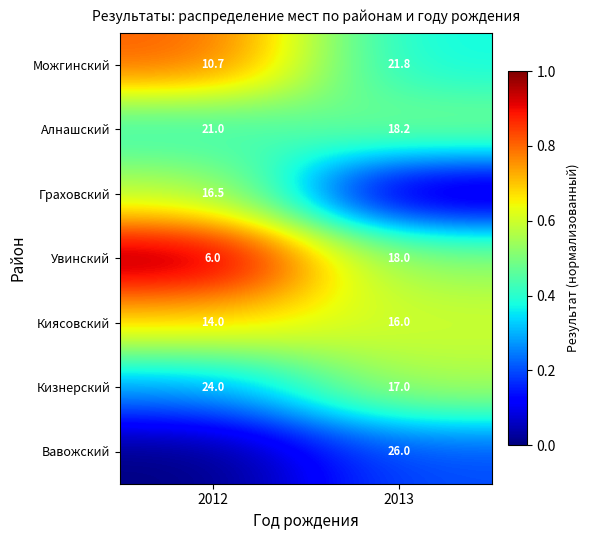

Is it true that Алнашский equals 0.2 at 2012?

False